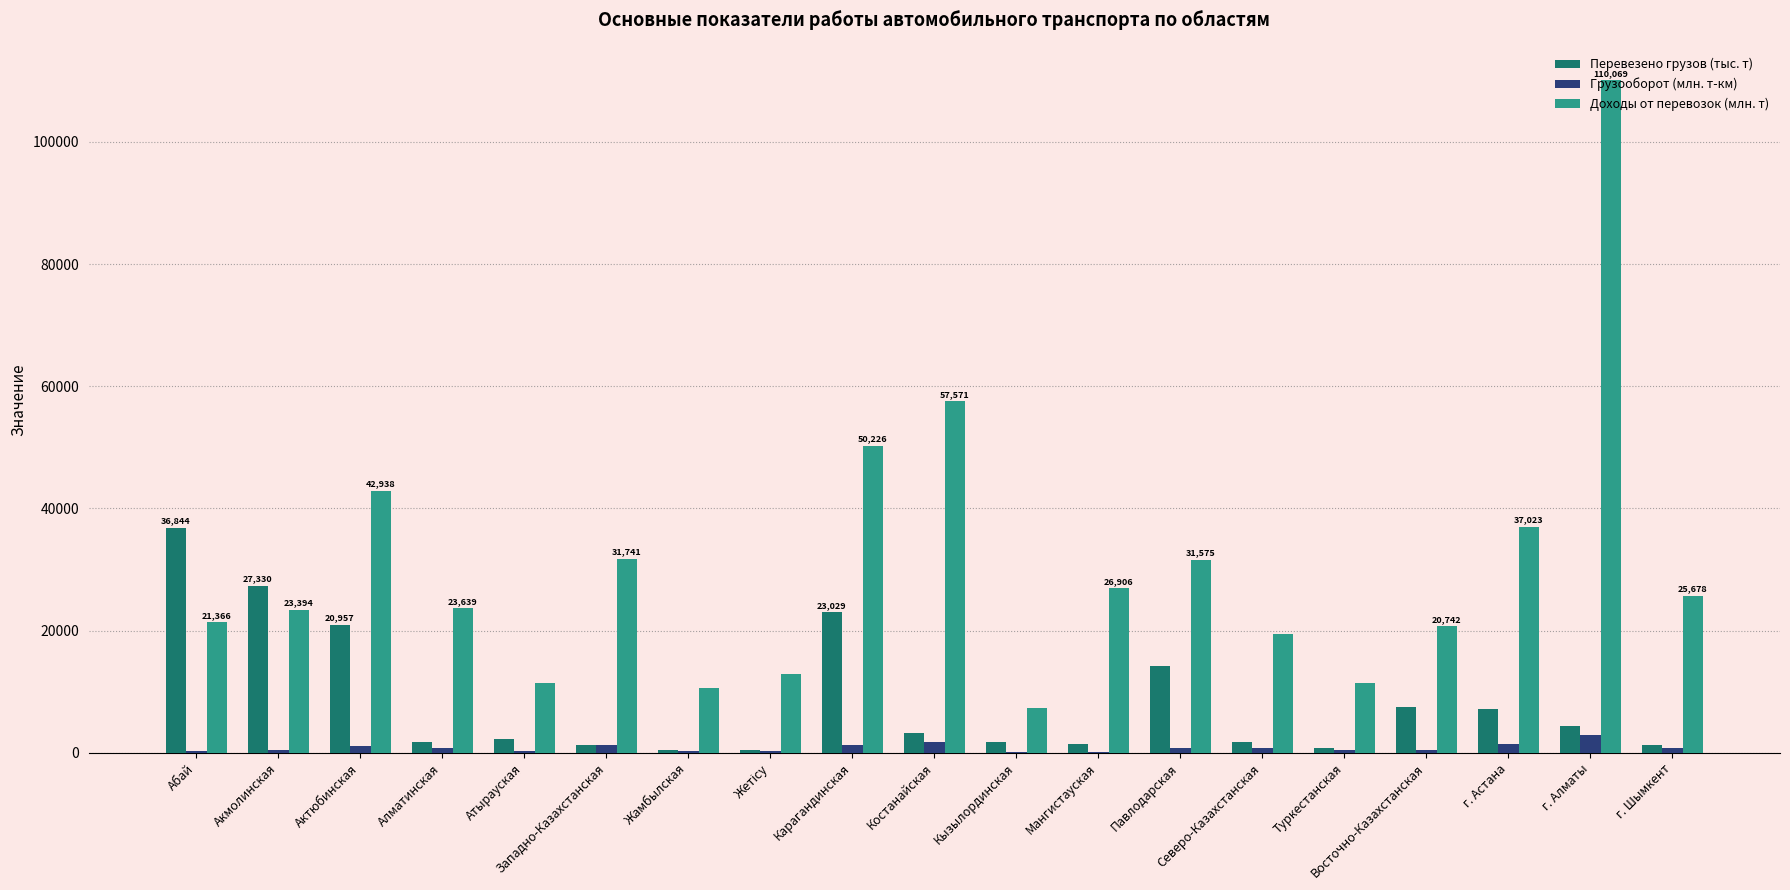

At which label does Перевезено грузов (тыс. т) first exceed 2289?

Абай